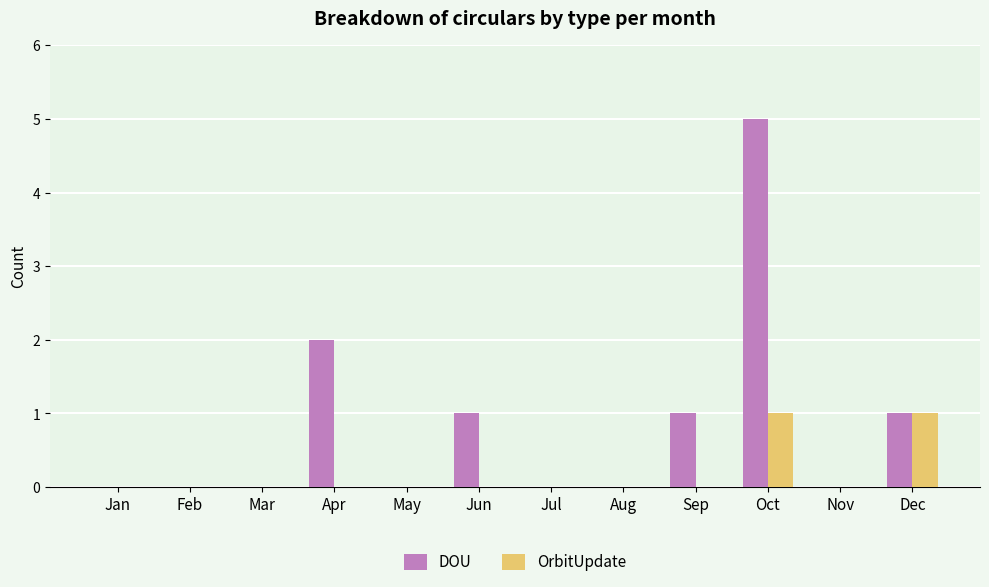

How many distinct data groups are displayed?

2